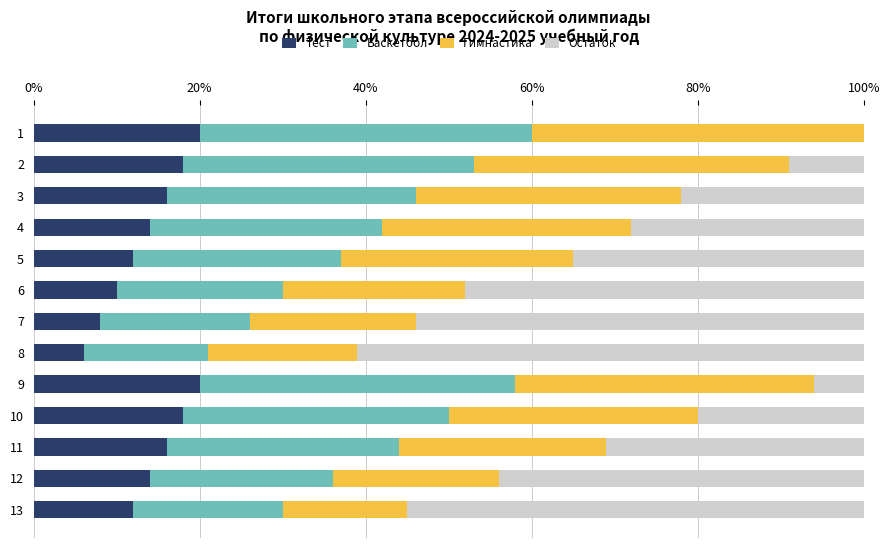

What is the total value across all series at 13?

100.0